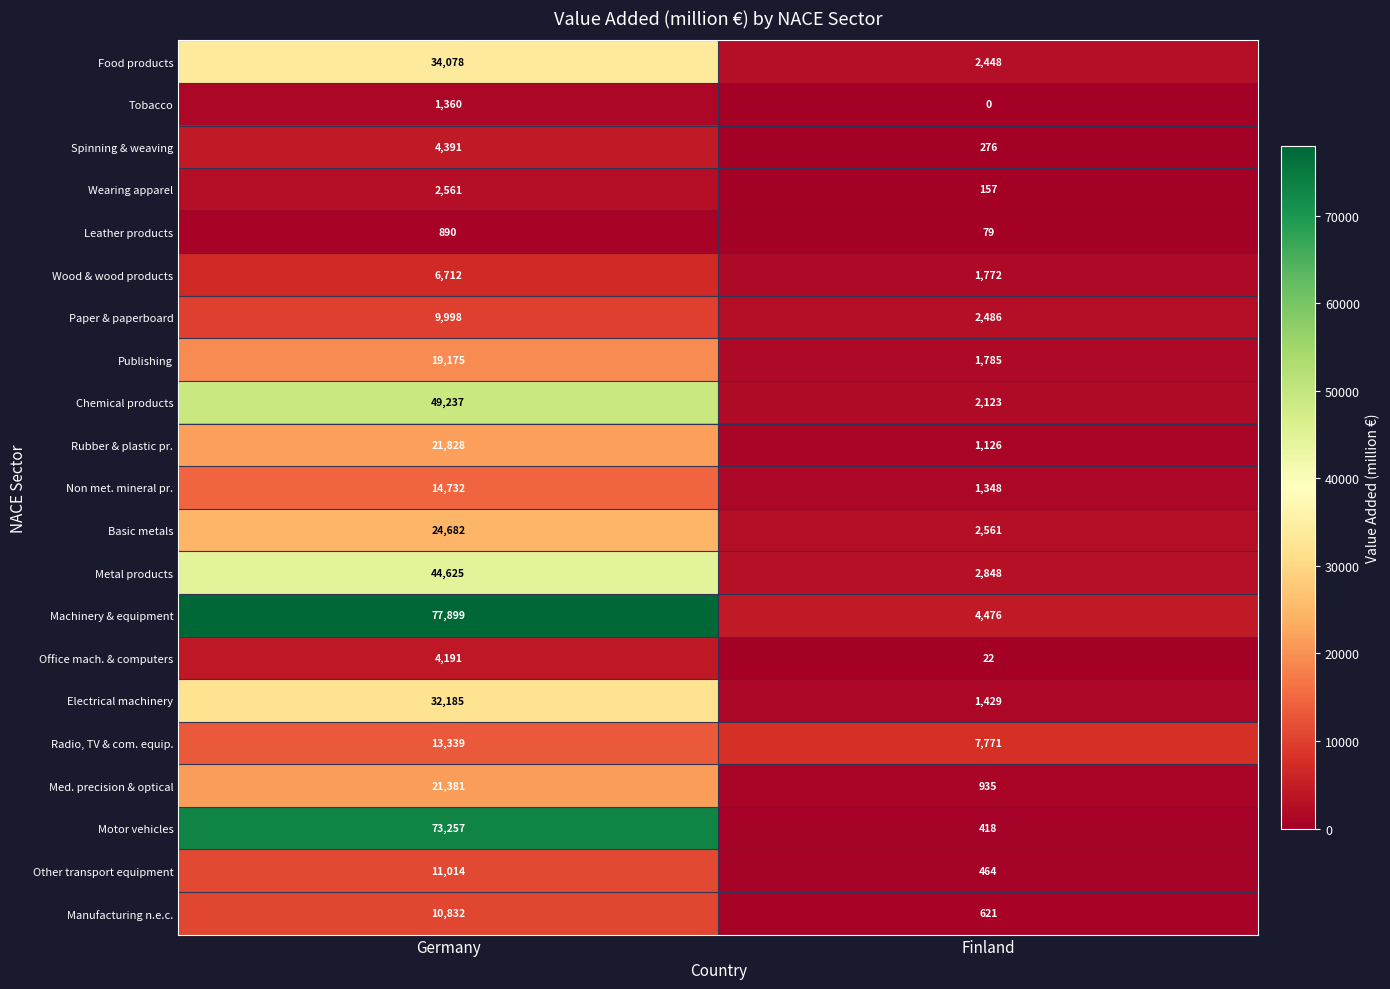

What is the difference between the maximum and minimum values in the Wood & wood products series?

4940